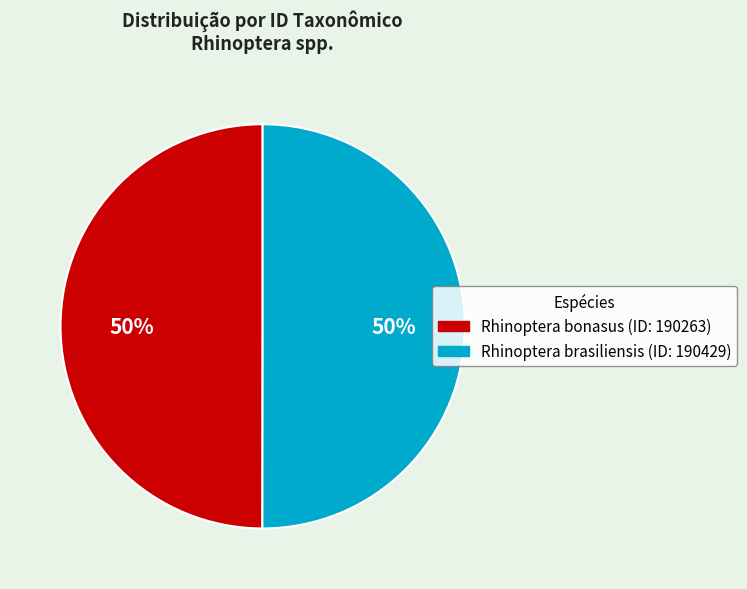

How many slices are in this pie chart?

2